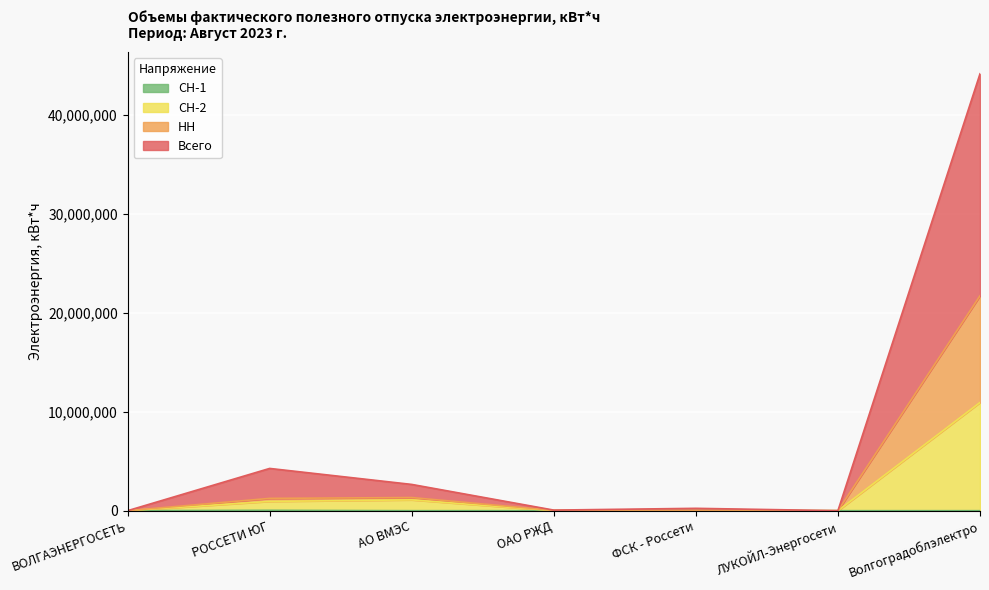

Which label corresponds to the largest value in the chart?

Волгоградоблэлектро